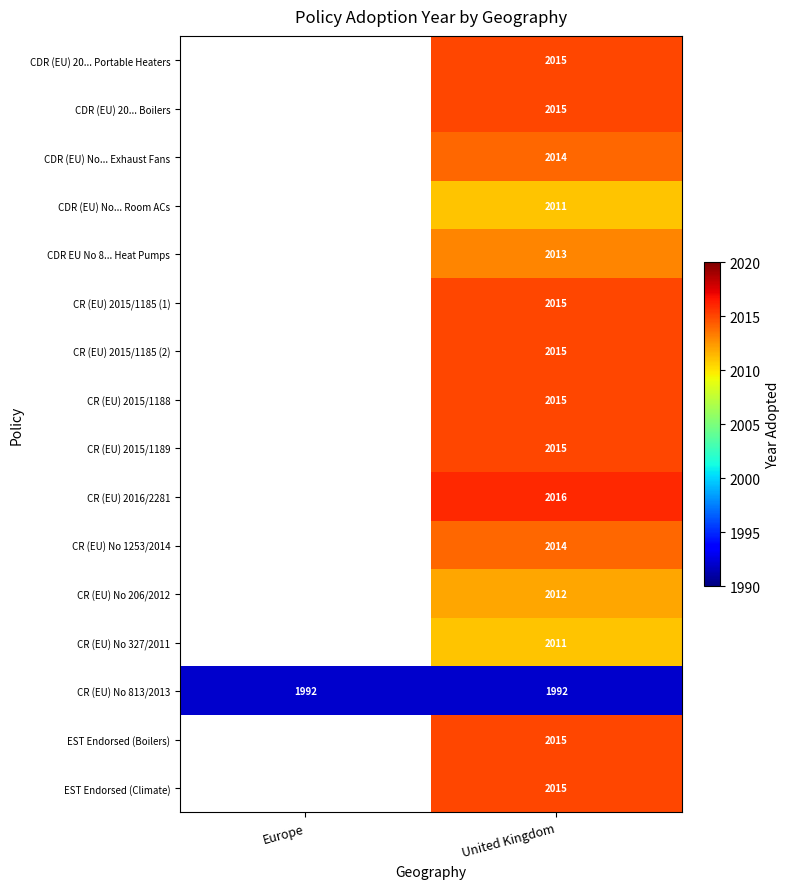

True or false: CDR (EU) No... Exhaust Fans has a value of 2014 at United Kingdom.

True